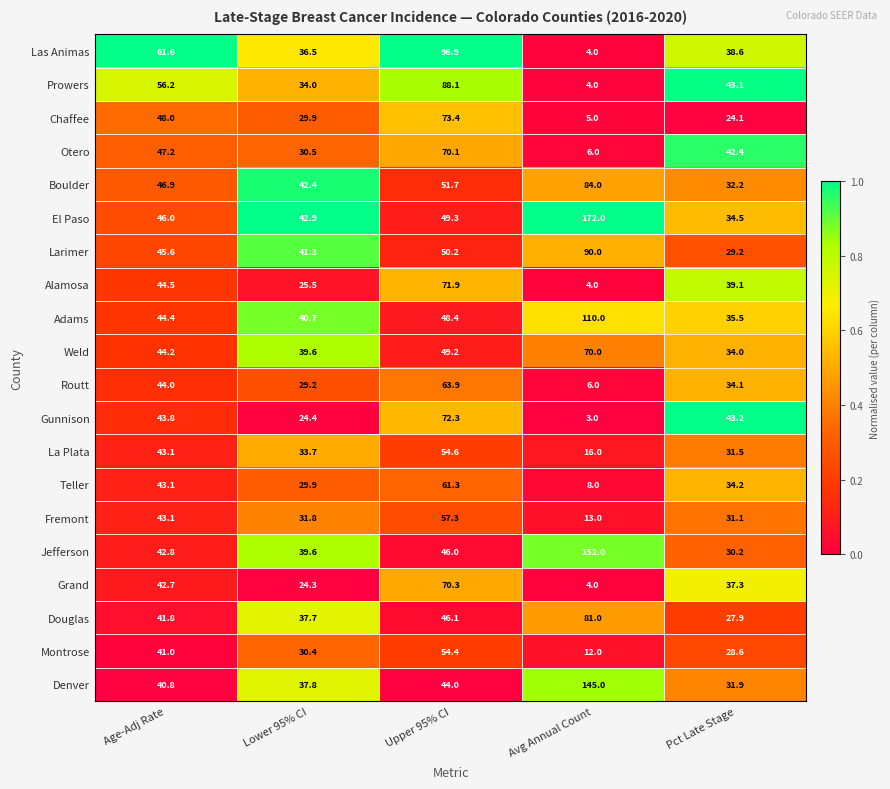

What is the difference between the highest and lowest values at Pct Late Stage?

19.1